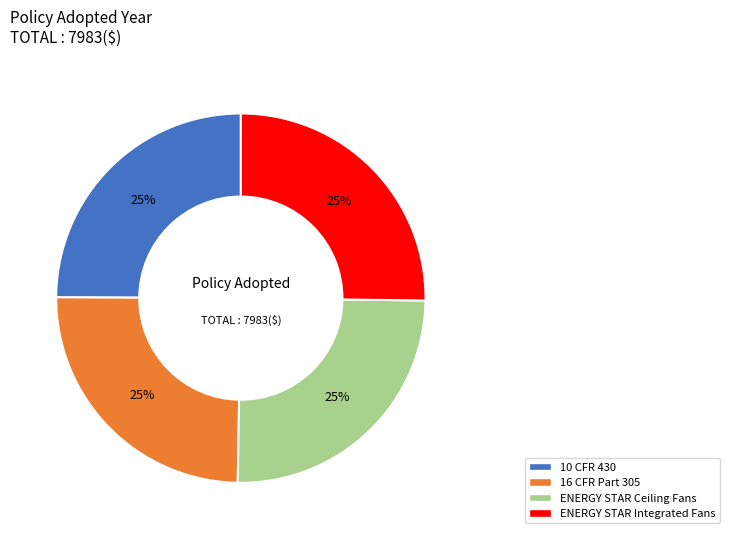

How many segments does this pie chart have?

4